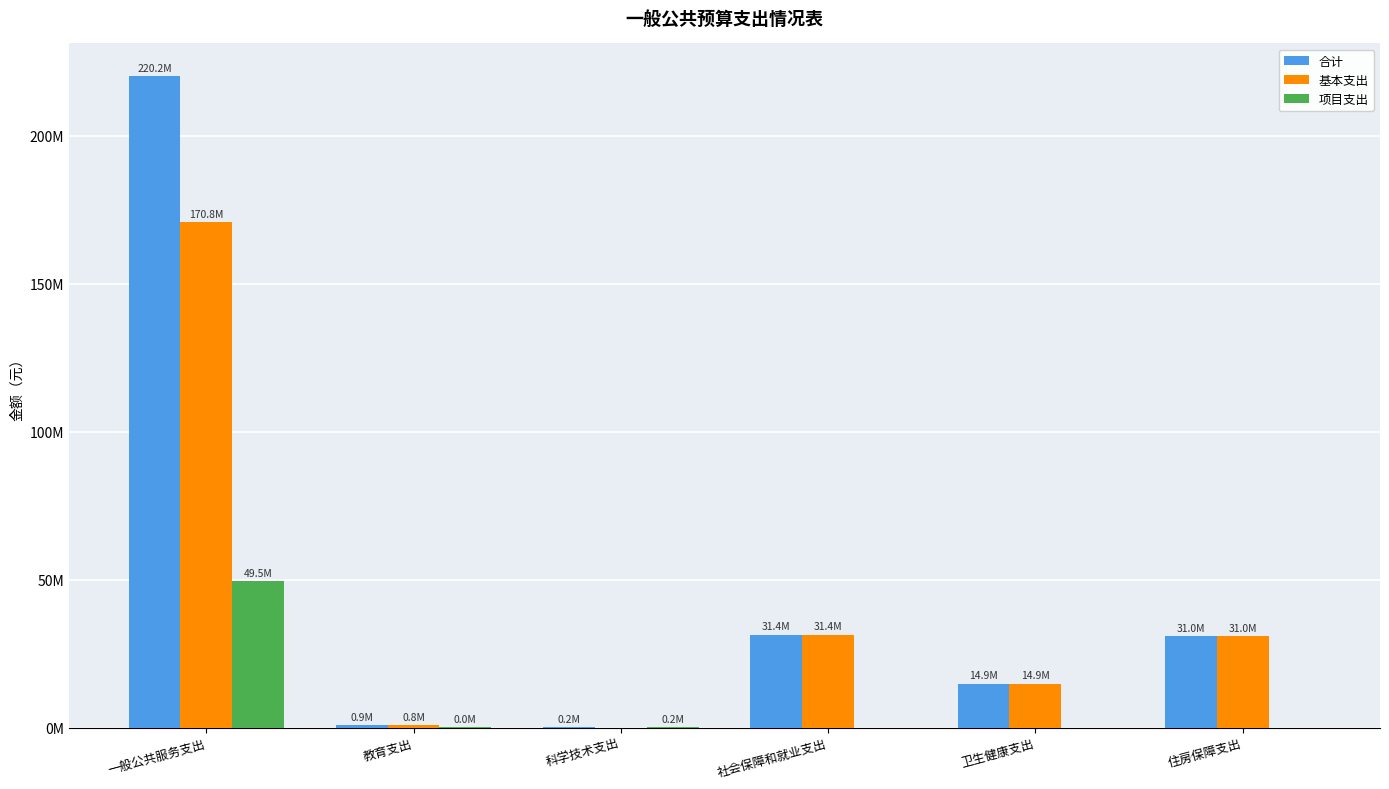

What is the average value of the 合计 series?

49768362.0